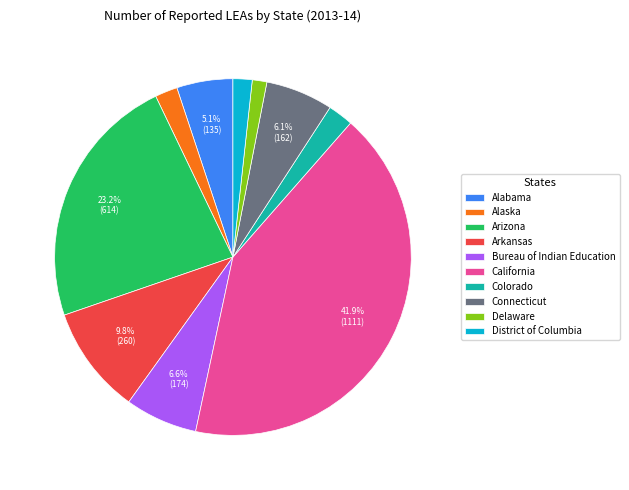

How many slices are in this pie chart?

10